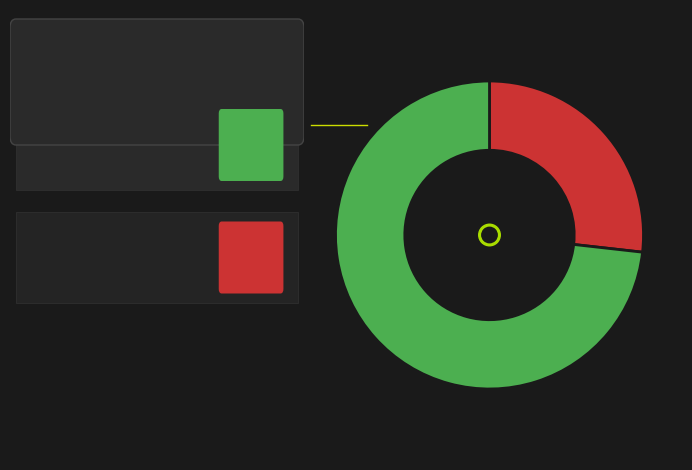

Does any single category account for the majority?

Yes